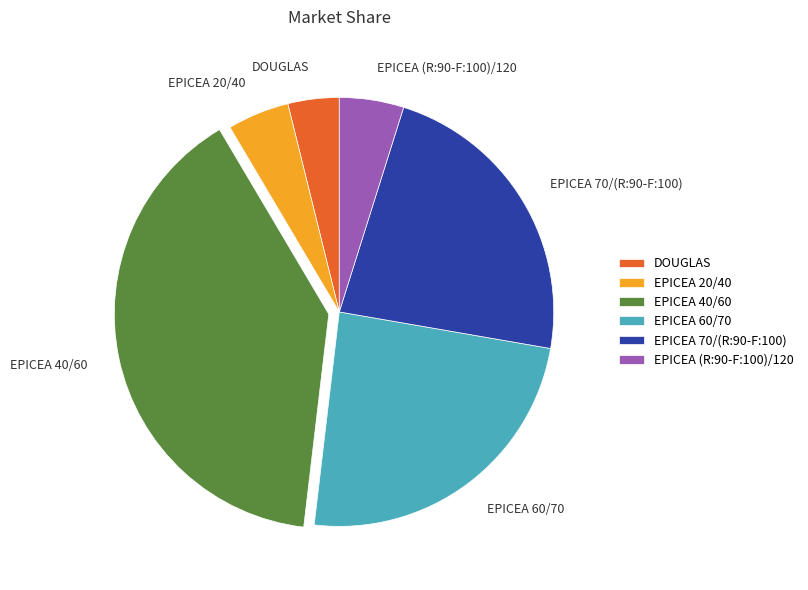

Do EPICEA 70/(R:90-F:100) and EPICEA (R:90-F:100)/120 together represent more than half of the pie?

No